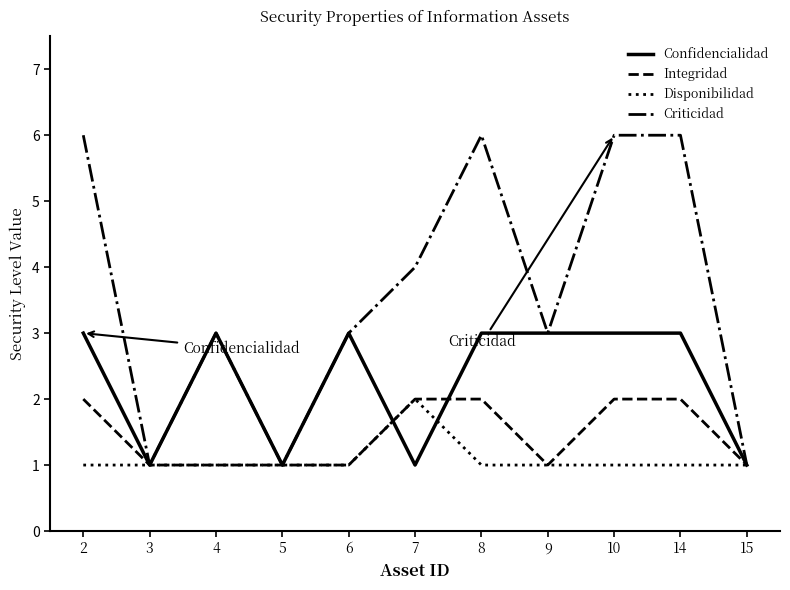

What is the difference between the Criticidad values at 5 and 4?

2